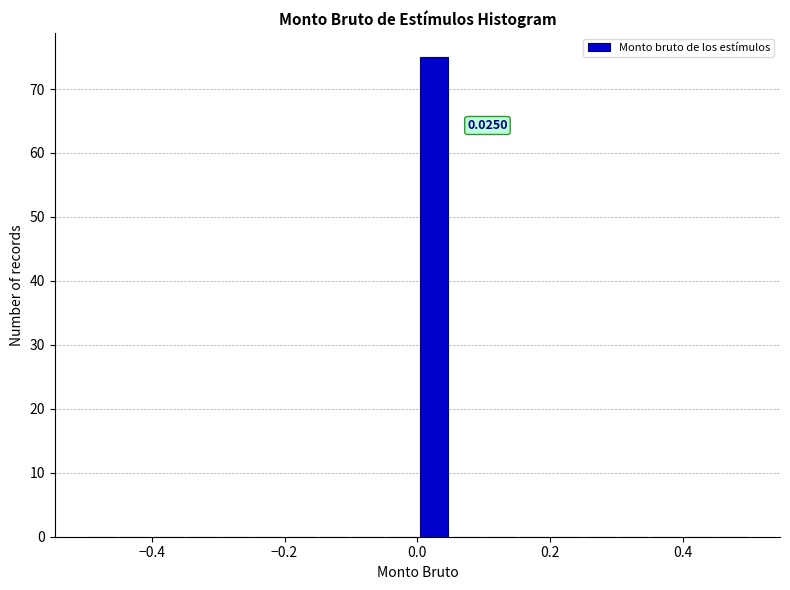

Read against the x-axis, roughly where is the centre of the tallest bar?

0.02